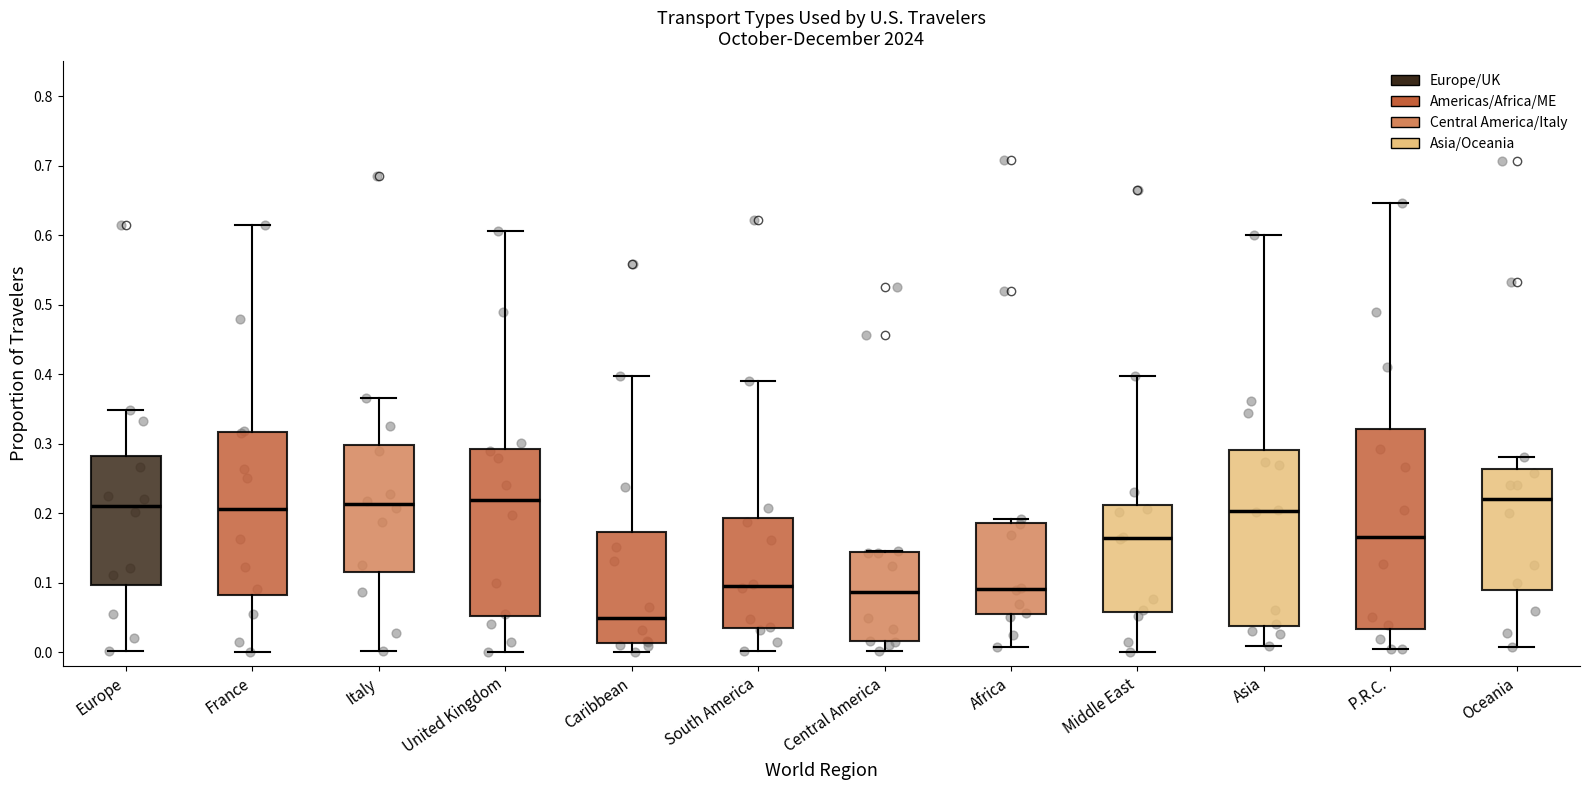

Reading left to right, transcribe this box plot: for each box, give where its median line is, the range the box spans, and where its two whiskers end, as read against the y-axis. The values are not printed on the chart, so give them approximately, as read against the axis.

Europe: median 0.21, box 0.10 to 0.28, whiskers 0.00 to 0.35
France: median 0.21, box 0.08 to 0.32, whiskers 0.00 to 0.62
Italy: median 0.21, box 0.12 to 0.30, whiskers 0.00 to 0.37
United Kingdom: median 0.22, box 0.05 to 0.29, whiskers 0.00 to 0.61
Caribbean: median 0.05, box 0.01 to 0.17, whiskers 0.00 to 0.40
South America: median 0.10, box 0.04 to 0.19, whiskers 0.00 to 0.39
Central America: median 0.09, box 0.02 to 0.14, whiskers 0.00 to 0.15
Africa: median 0.09, box 0.05 to 0.19, whiskers 0.01 to 0.19 (just above the box's upper edge)
Middle East: median 0.16, box 0.06 to 0.21, whiskers 0.00 to 0.40
Asia: median 0.20, box 0.04 to 0.29, whiskers 0.01 to 0.60
P.R.C.: median 0.17, box 0.03 to 0.32, whiskers 0.01 to 0.65
Oceania: median 0.22, box 0.09 to 0.26, whiskers 0.01 to 0.28